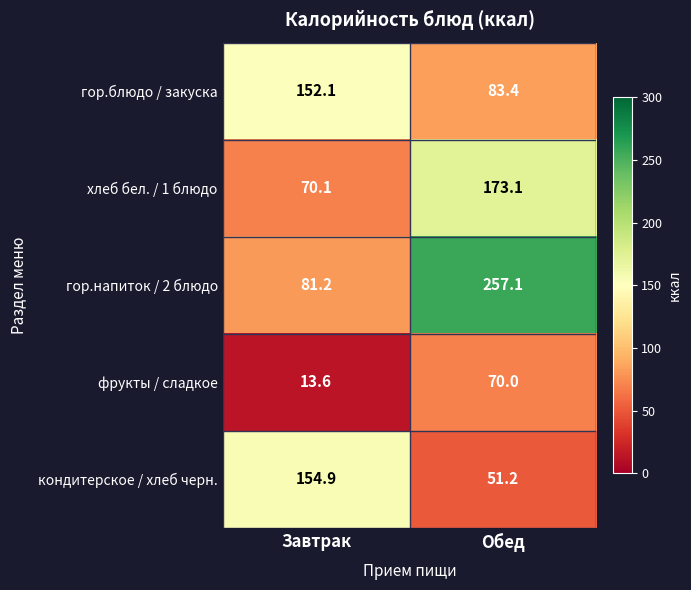

What is the maximum value shown in the chart?

257.1